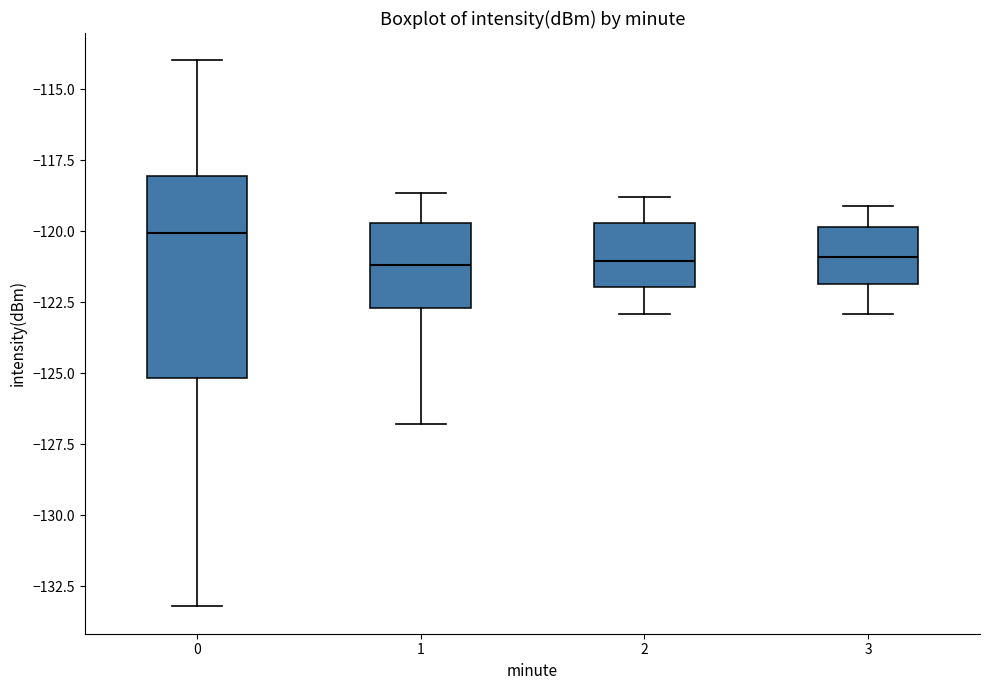

Which box is the tallest, from its lower edge to its upper edge?

0